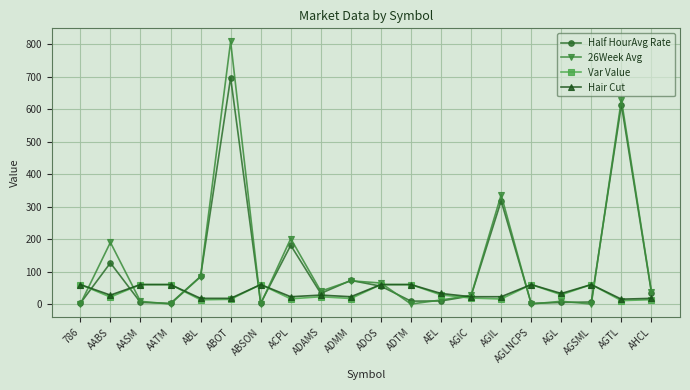

Is the value of 26Week Avg at AABS greater than the value of Hair Cut at ADOS?

Yes